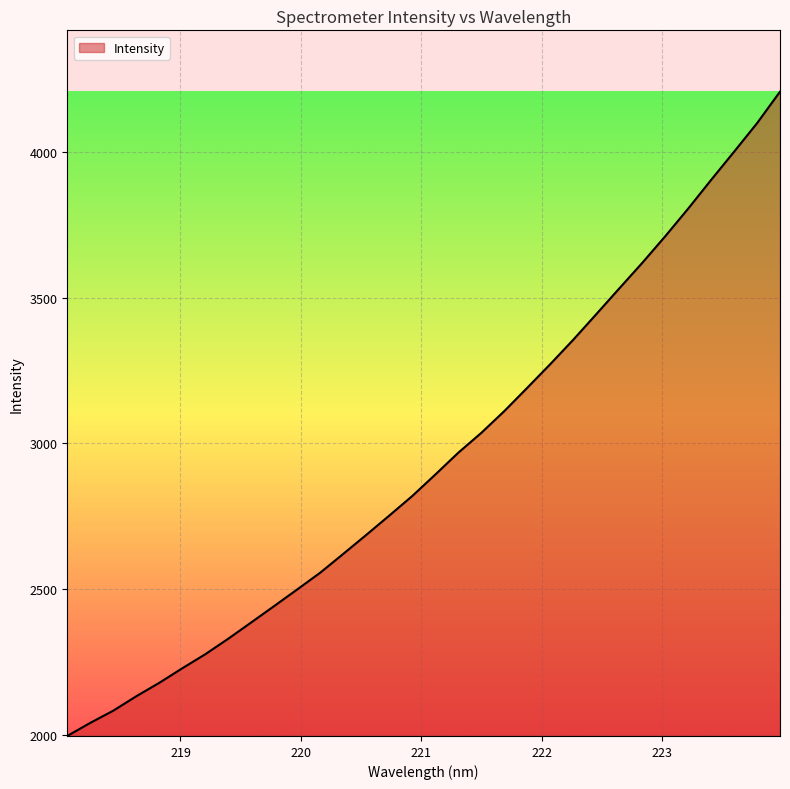

What is the difference between the maximum and minimum values?

2208.6